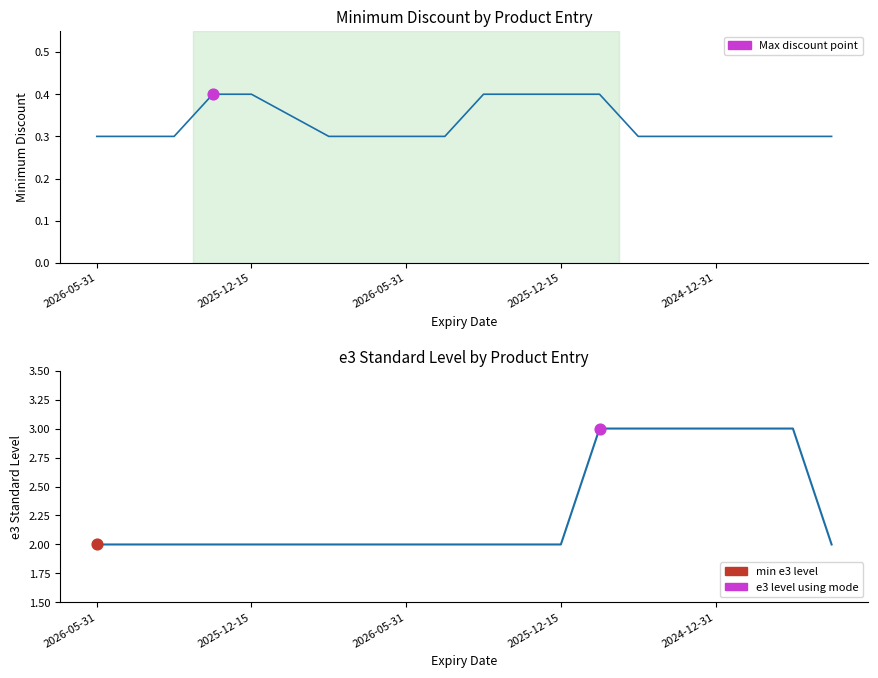

Which series contains the lowest Y value?

Minimum Discount